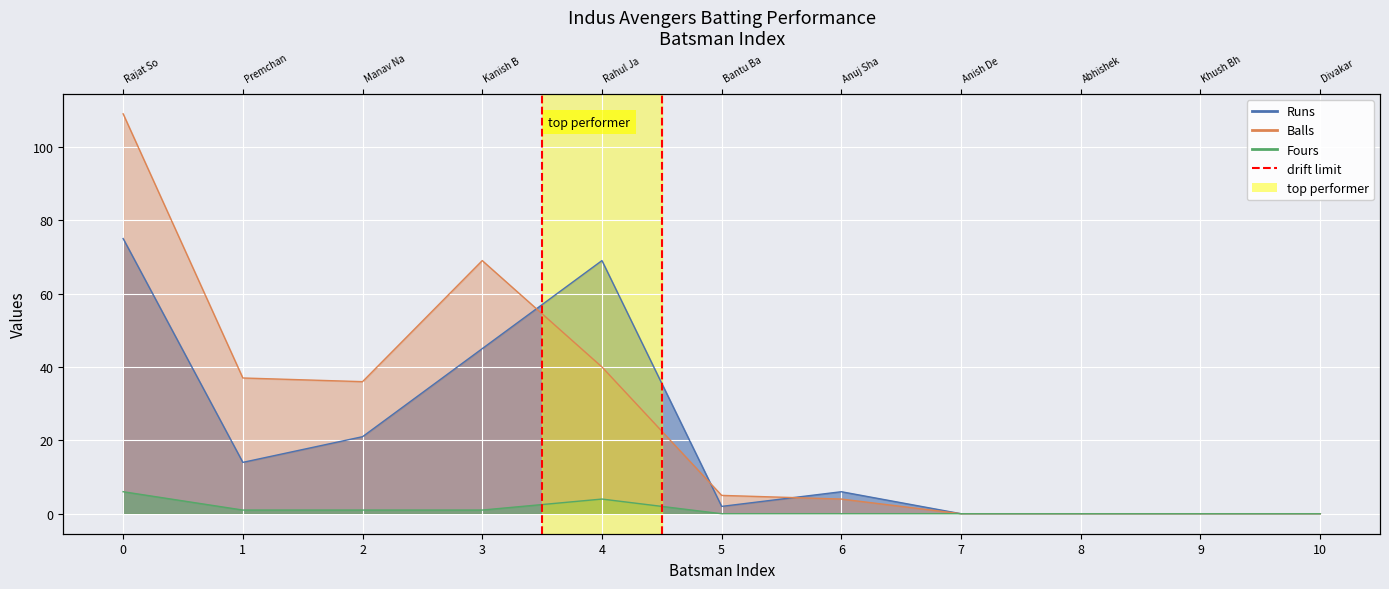

Count the number of data series in this chart.

3